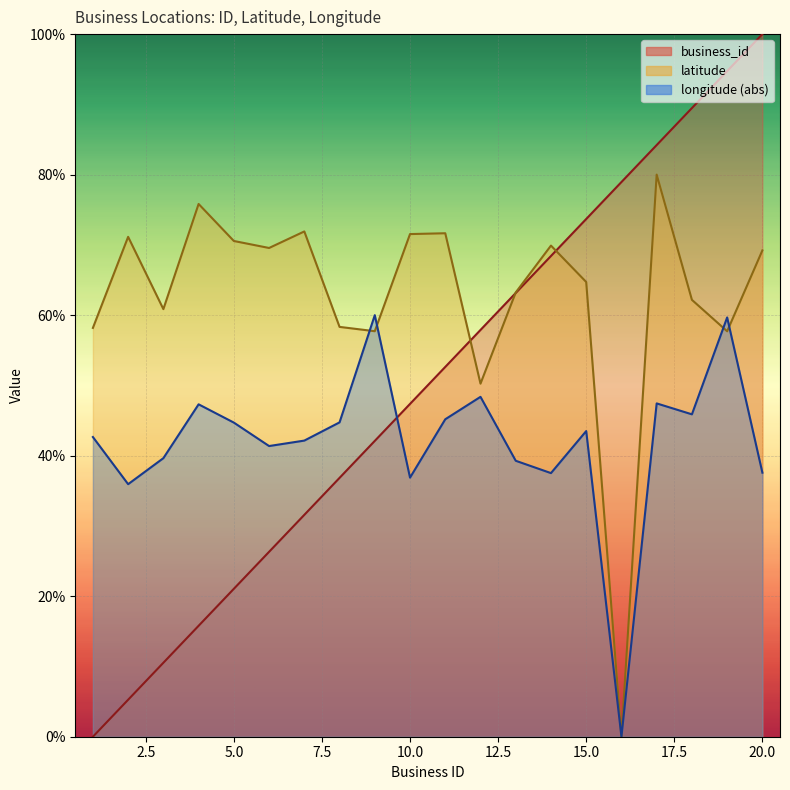

Where is the first local maximum for longitude?

4